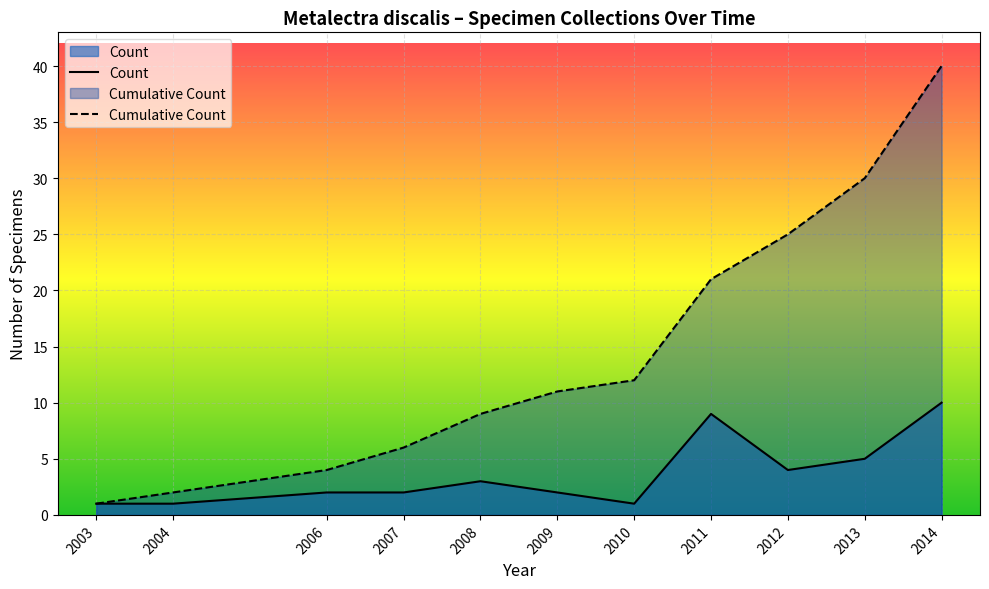

Reading left to right, extract all data points from this chart.

Count: 1	1	2	2	3	2	1	9	4	5	10
Cumulative Count: 1	2	4	6	9	11	12	21	25	30	40